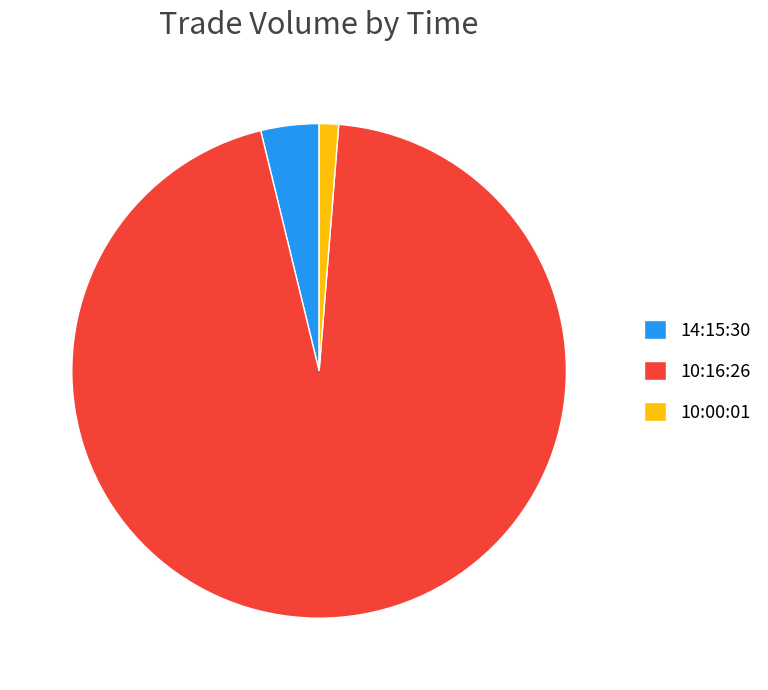

True or false: 10:00:01 accounts for 11% of the total.

False